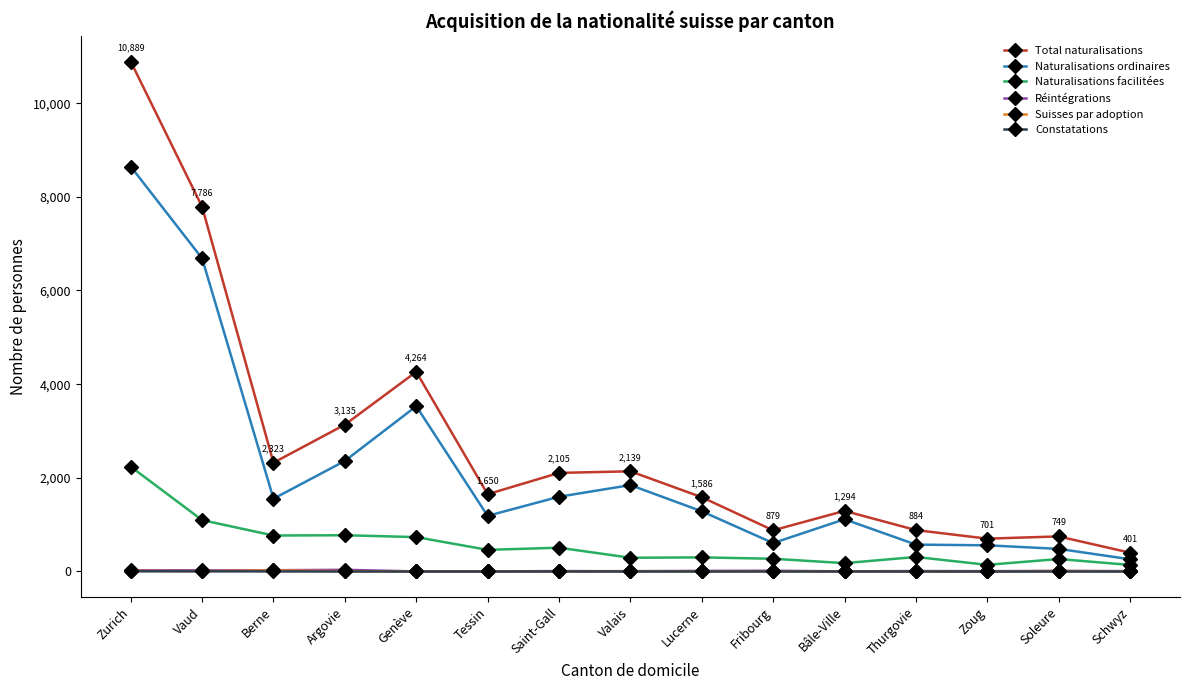

At which label does Réintégrations first exceed 10?

Zurich